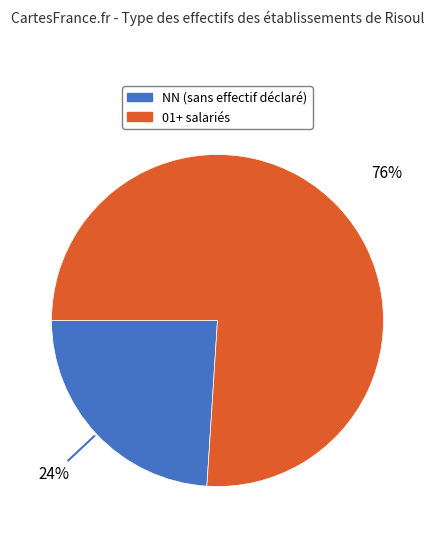

To the nearest percent, what is the average slice percentage?

50%